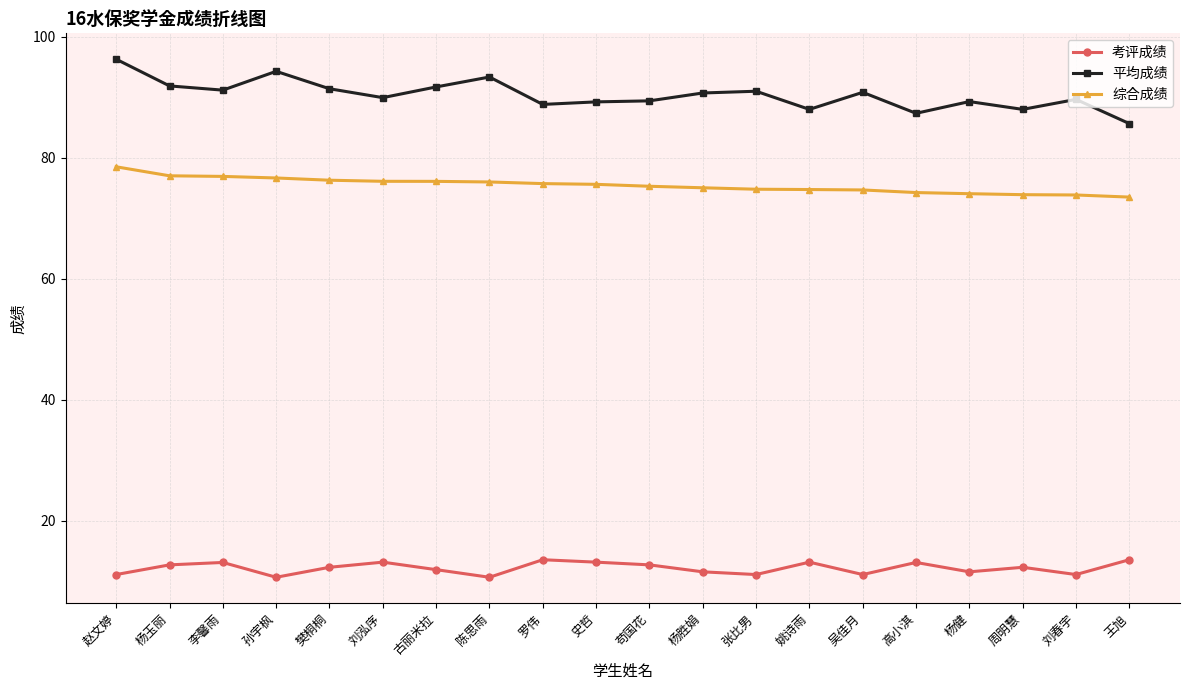

How many series are shown in this chart?

3